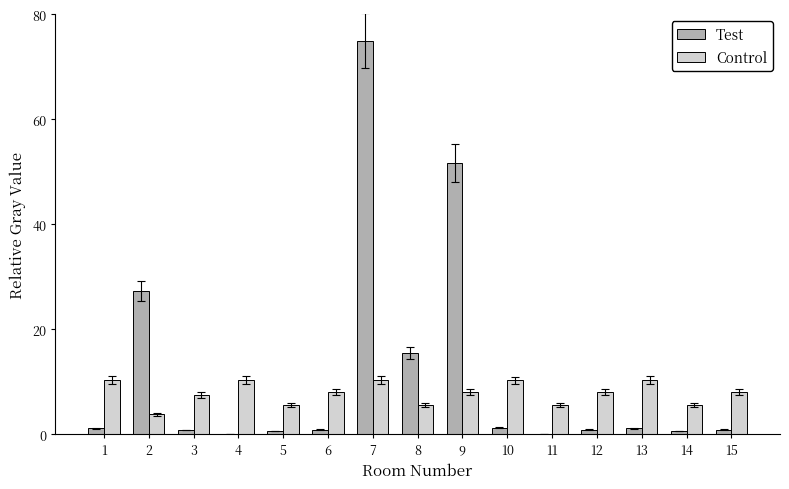

What value does the Test series have at 1?

1.1